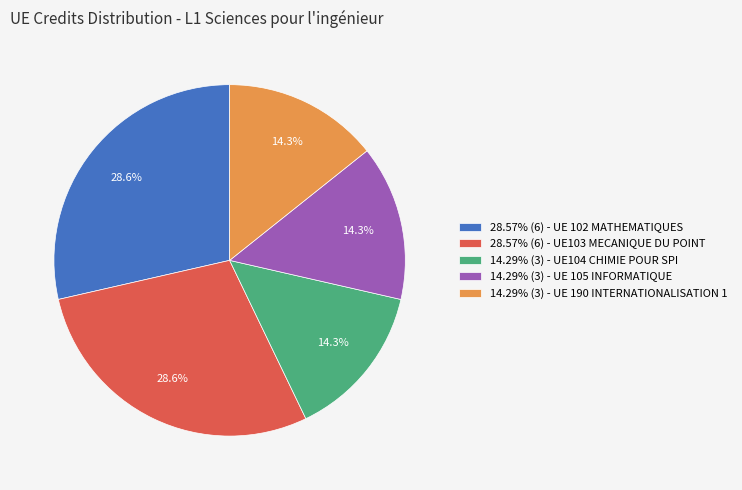

Is there any slice that represents more than half of the pie?

No